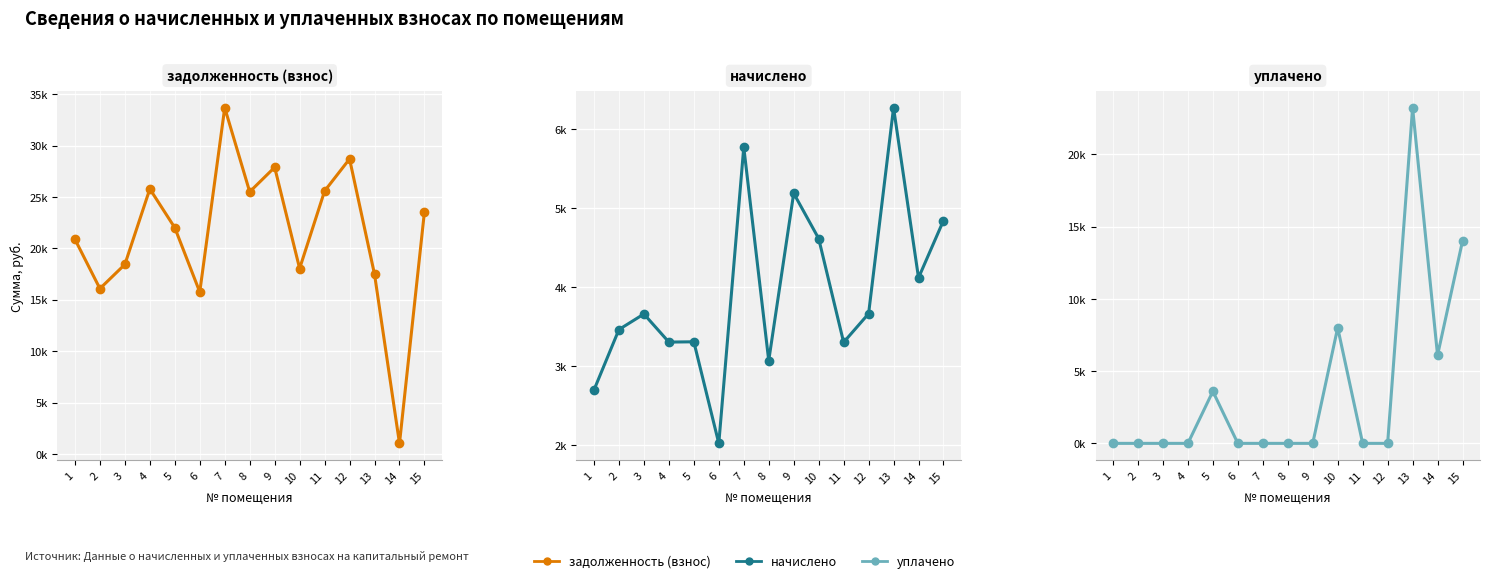

Where is the first local minimum for уплачено?

14